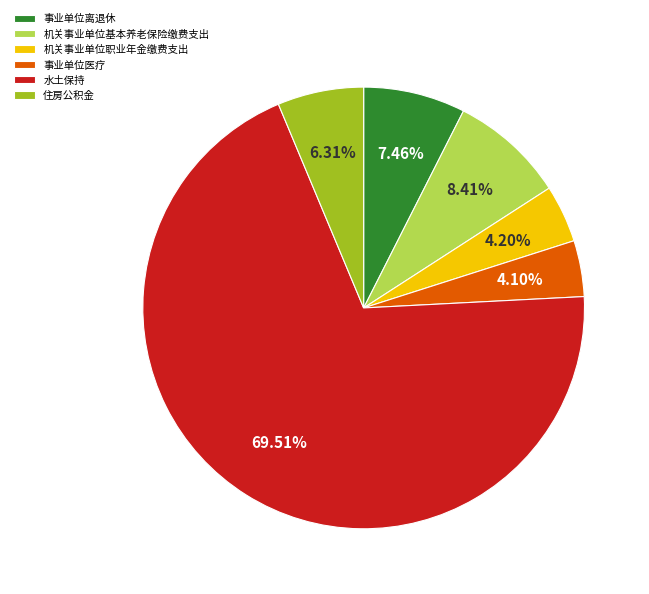

Count the number of slices in the pie.

6